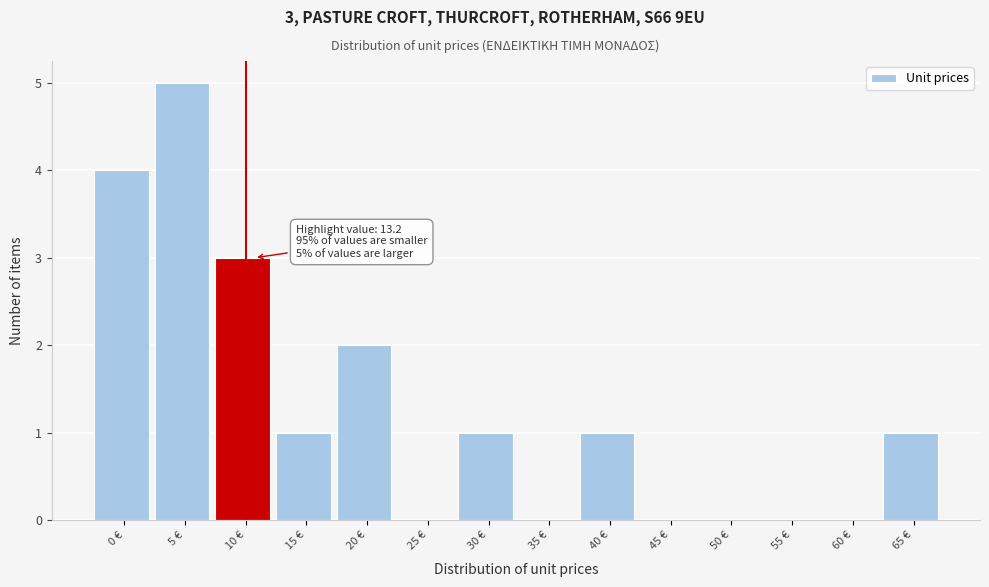

Reading right to left, transcribe all the data shown in this chart.

65 €=1	60 €=0	55 €=0	50 €=0	45 €=0	40 €=1	35 €=0	30 €=1	25 €=0	20 €=2	15 €=1	10 €=3	5 €=5	0 €=4